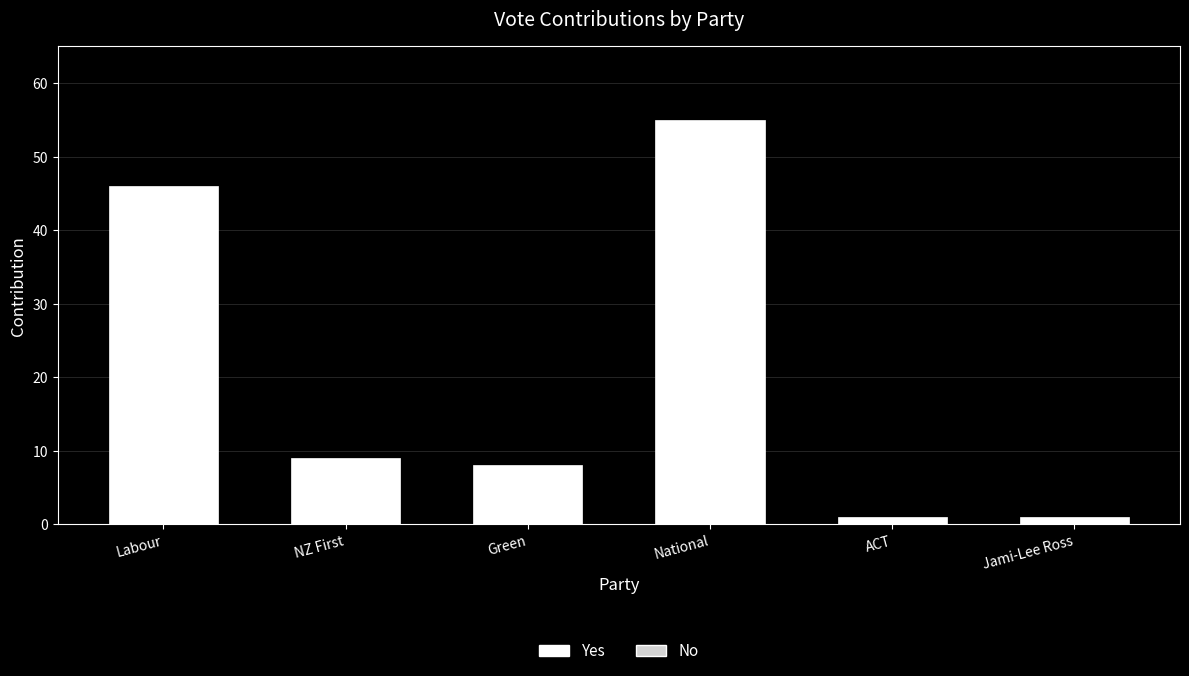

Which category has the lowest value in the Yes series?

Green